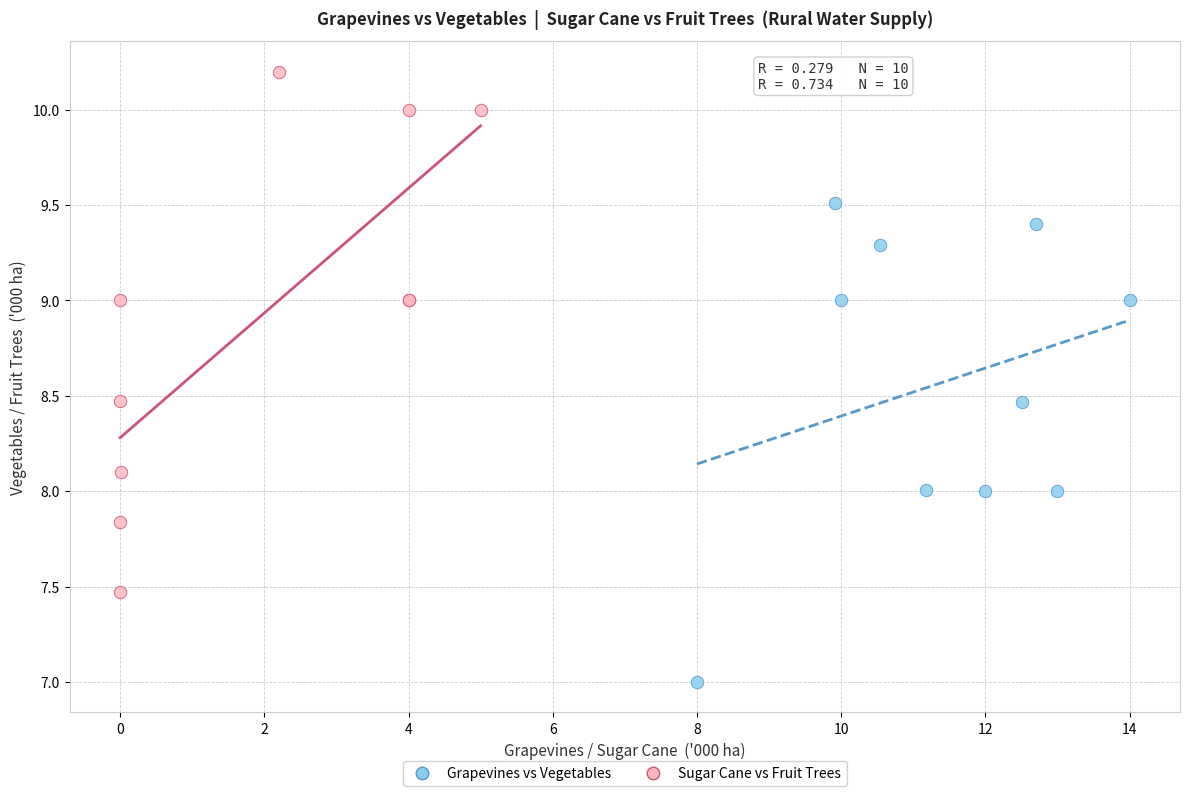

Which series reaches the maximum Y coordinate?

Sugar Cane vs Fruit Trees